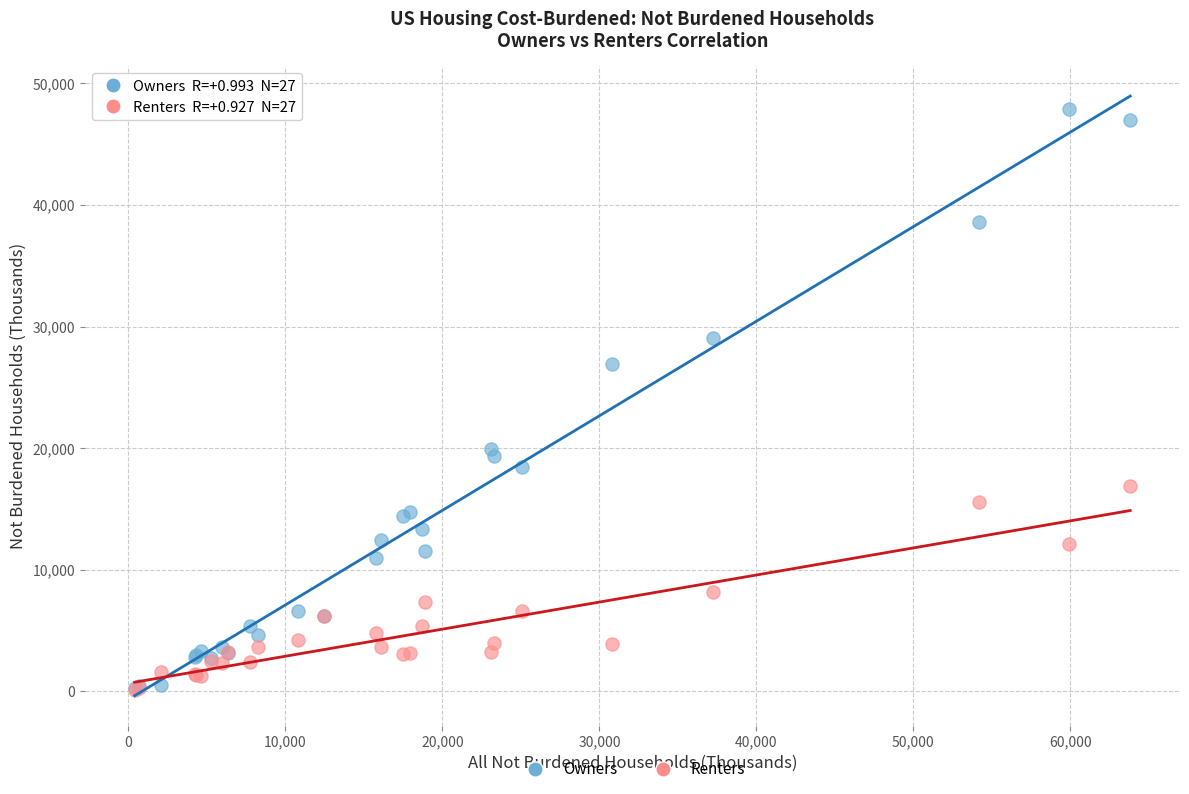

Which series has the widest spread of Y values?

Owners